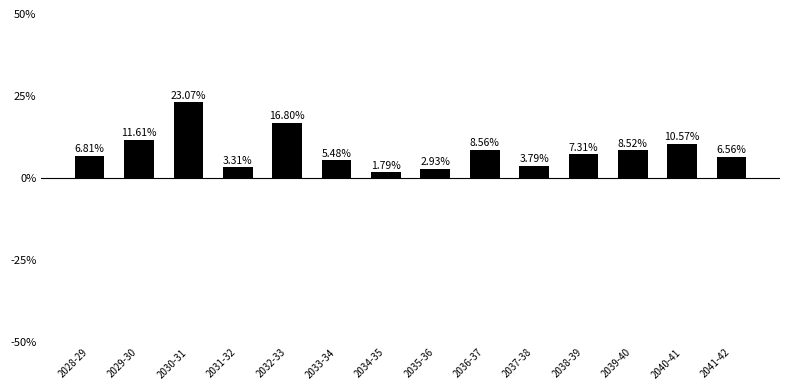

True or false: the data shows 11.6 at 2029-30.

True